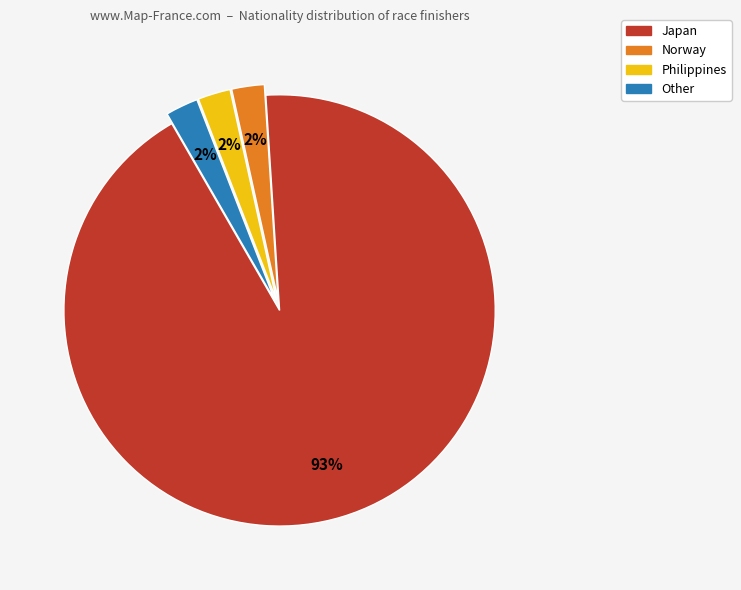

Count the number of slices in the pie.

4